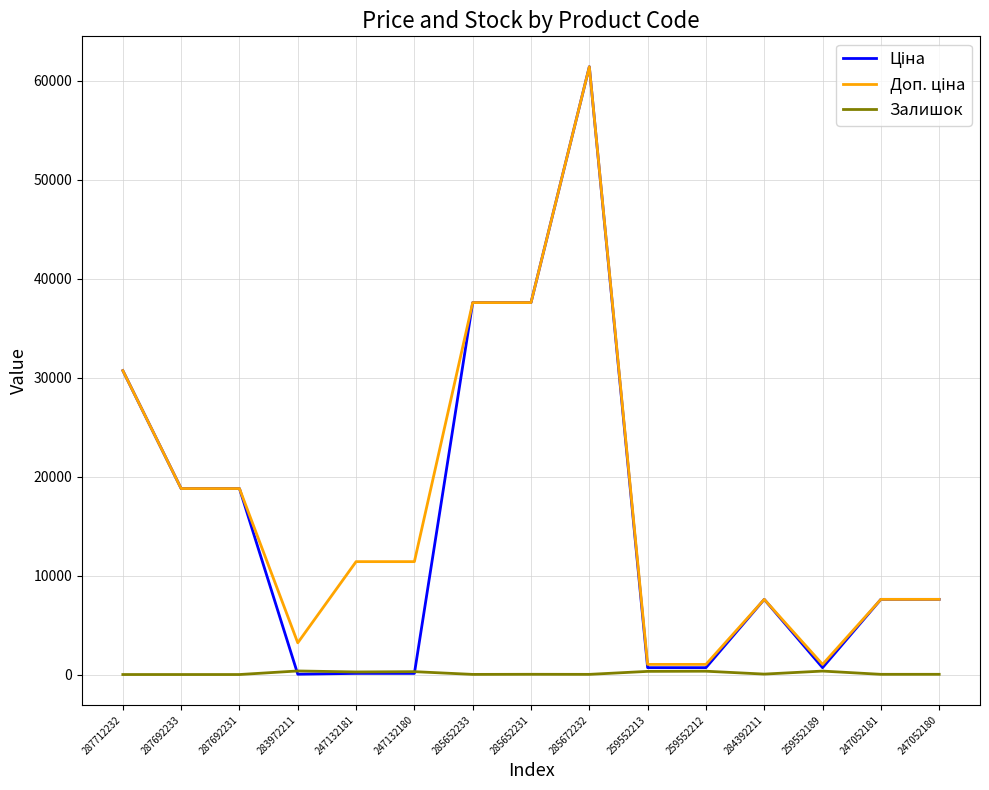

True or false: Залишок has a value of 13.0 at 285652233.

True